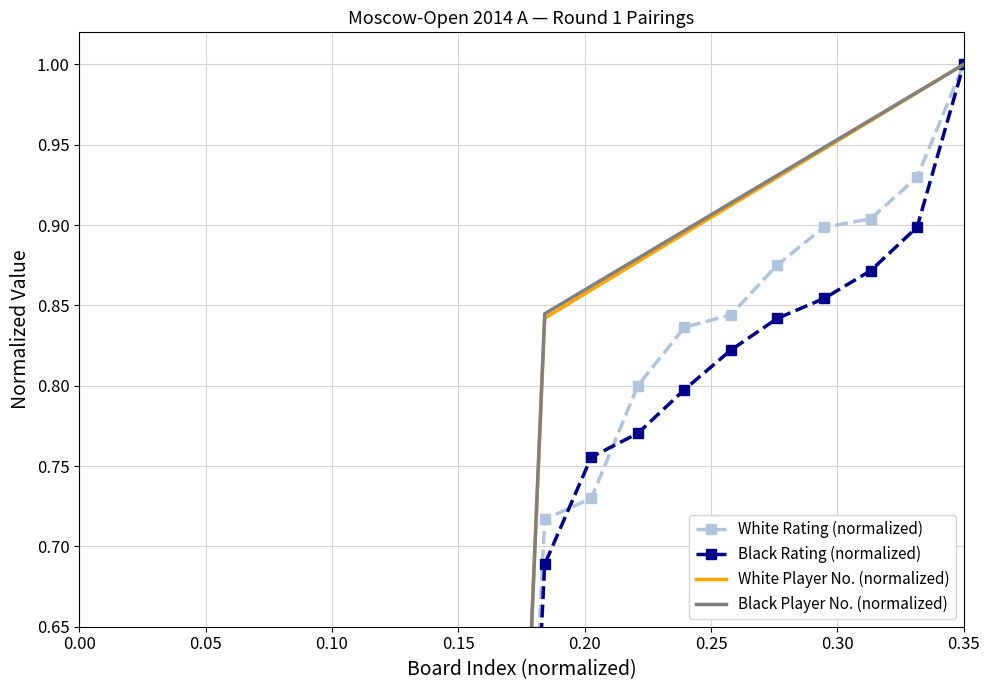

What value does the Black Player No. (normalized) series have at 0.15?

0.1